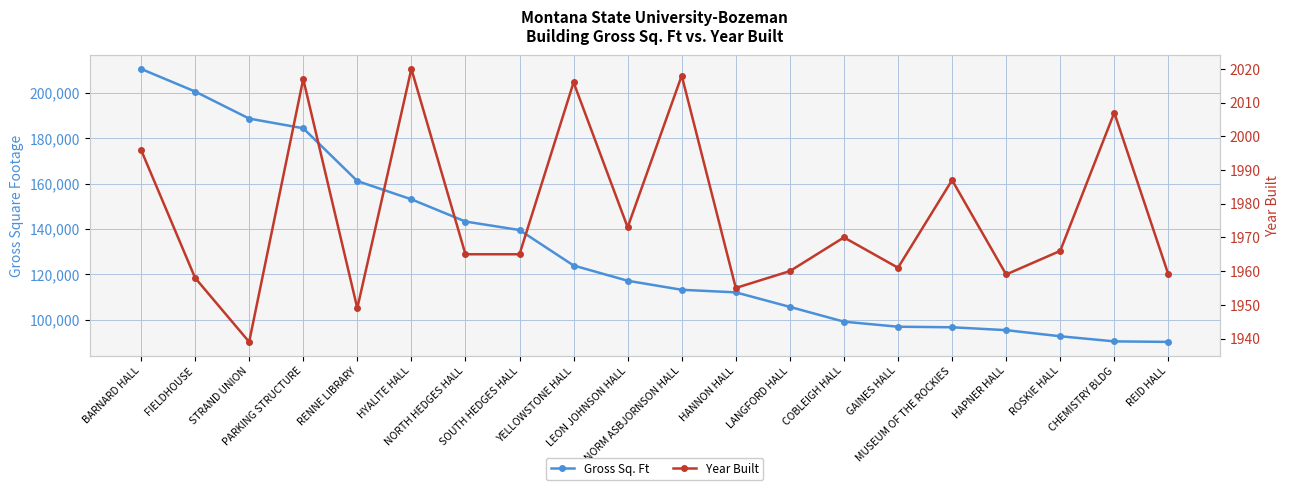

How many categories are shown in the chart?

20